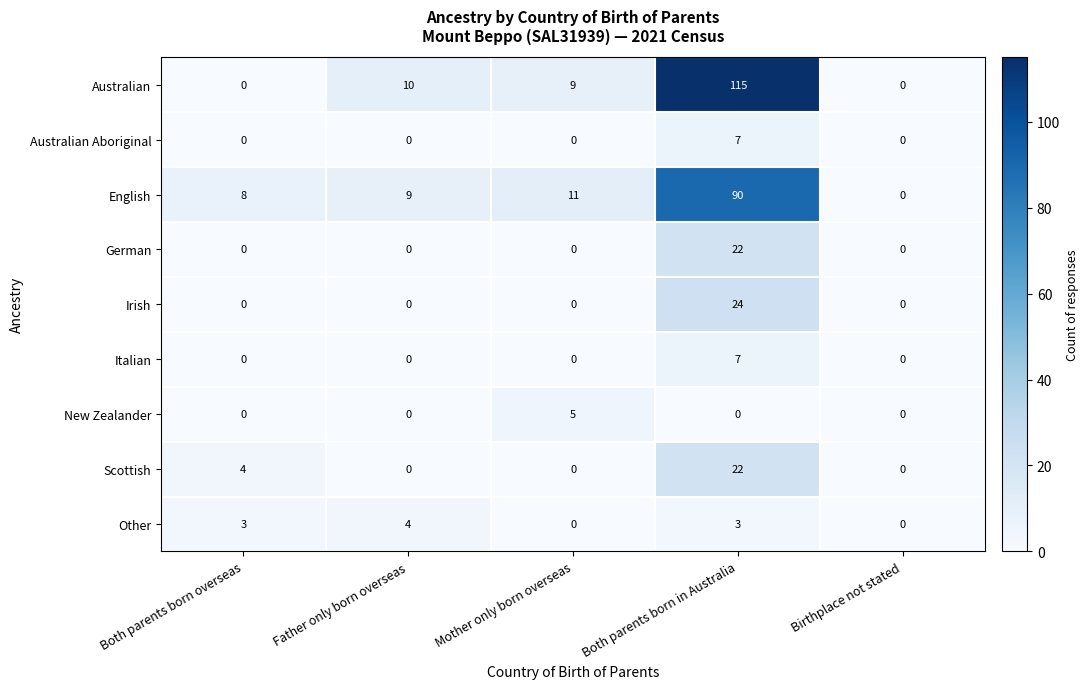

Which label corresponds to the largest value in the chart?

Both parents born in Australia